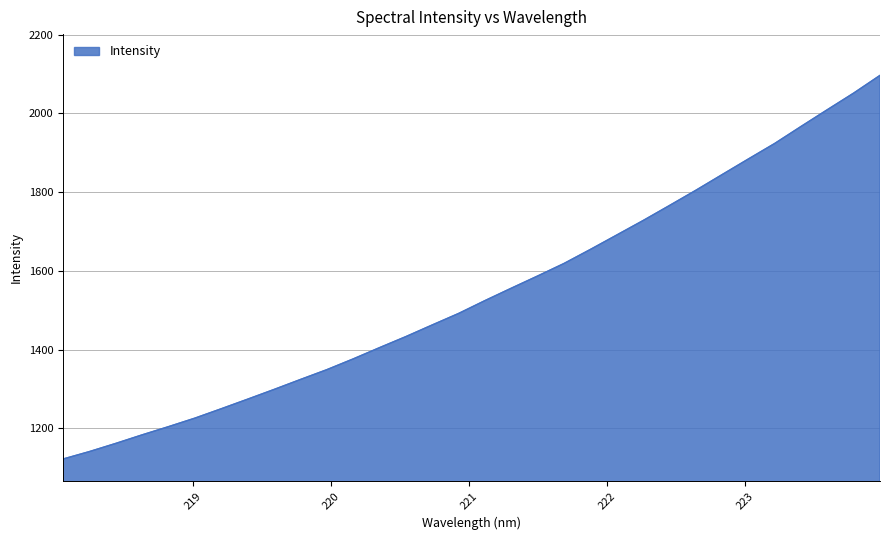

What is the smallest value displayed?

1122.2